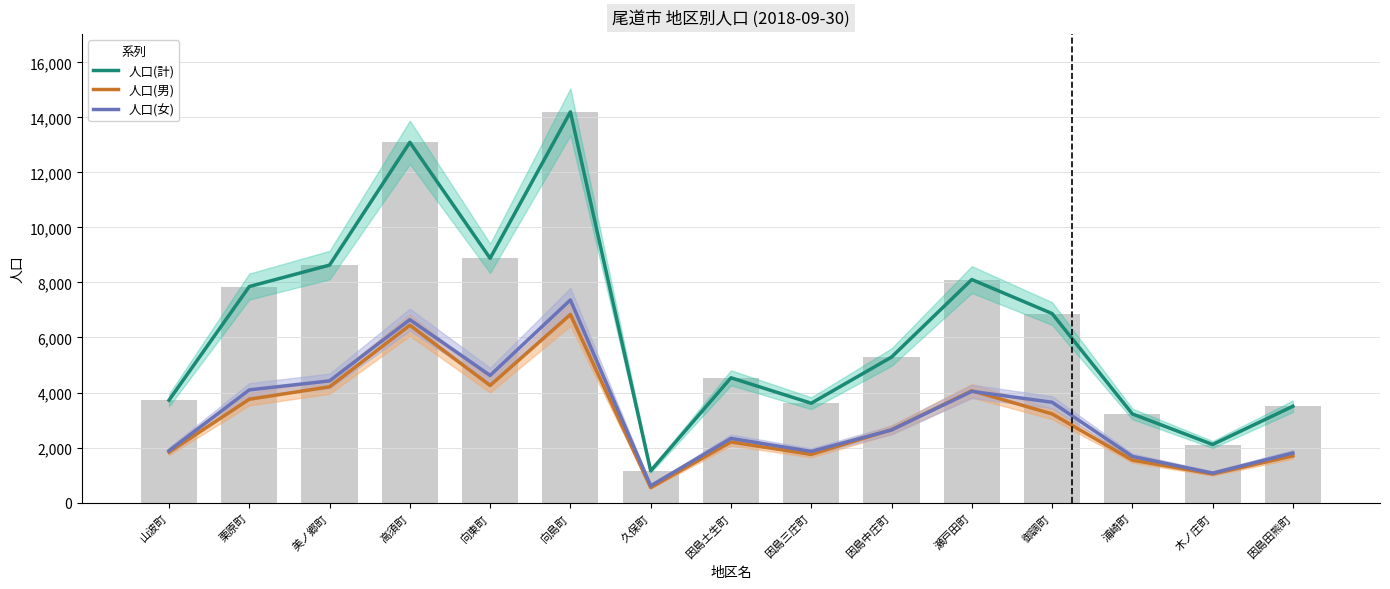

Does the chart contain any negative values?

No